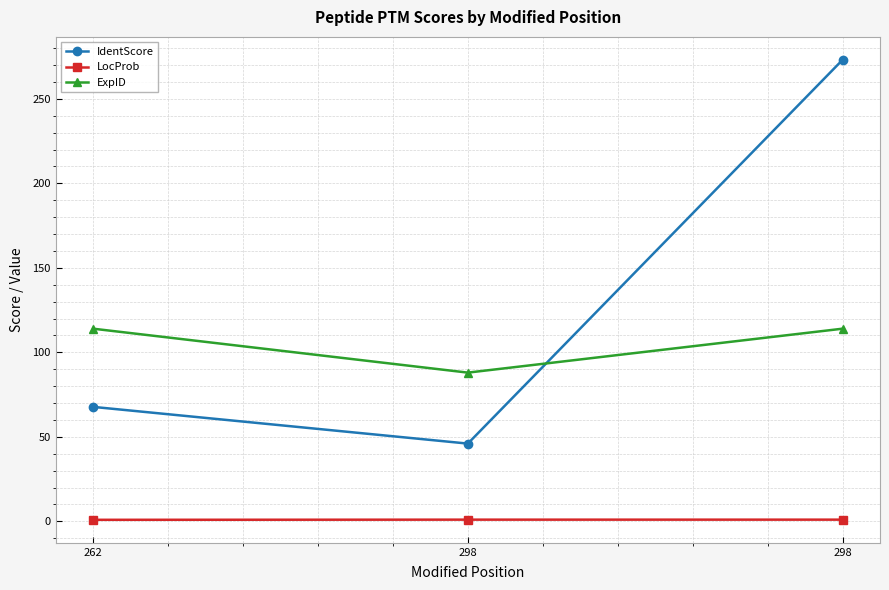

Is this an area chart (filled region under the line)?

No